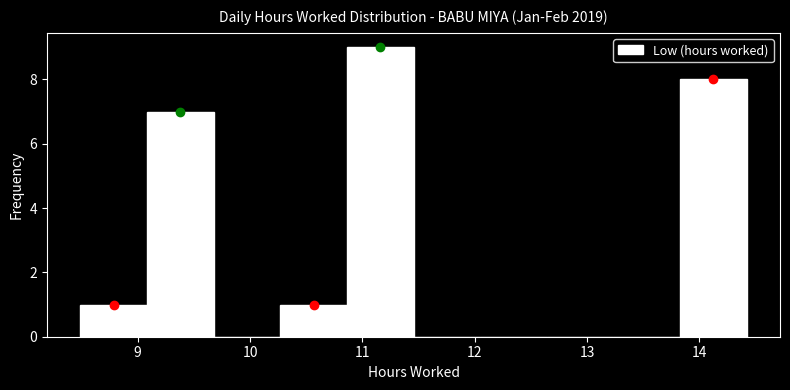

How tall is the bar that spans 10.3 to 10.9 on the x-axis? Neither the bar edges nor the heights are printed on the chart, so give them approximately, as read against the axes.

1